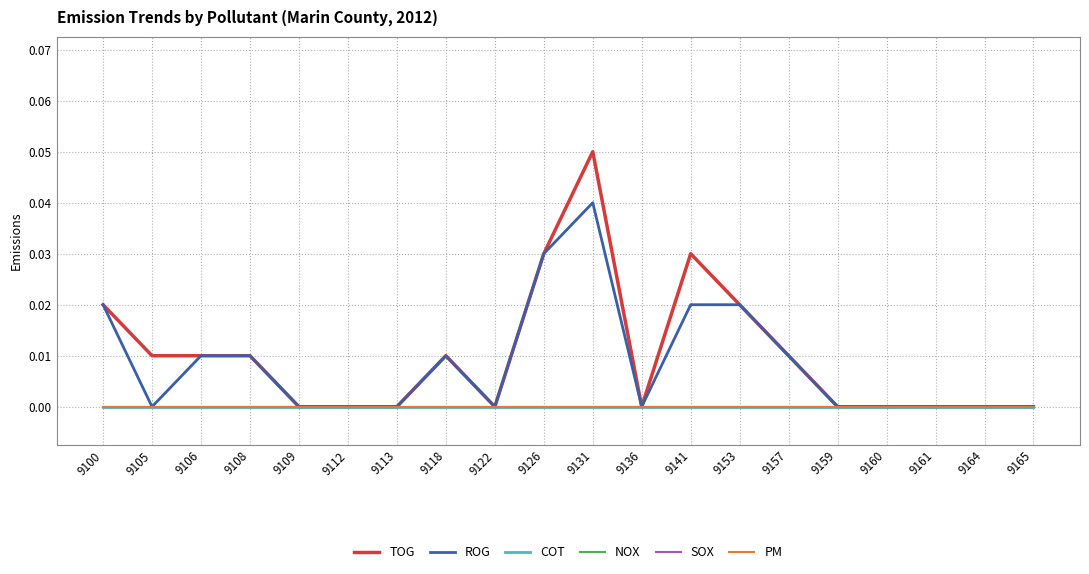

How many lines are shown in the chart?

6